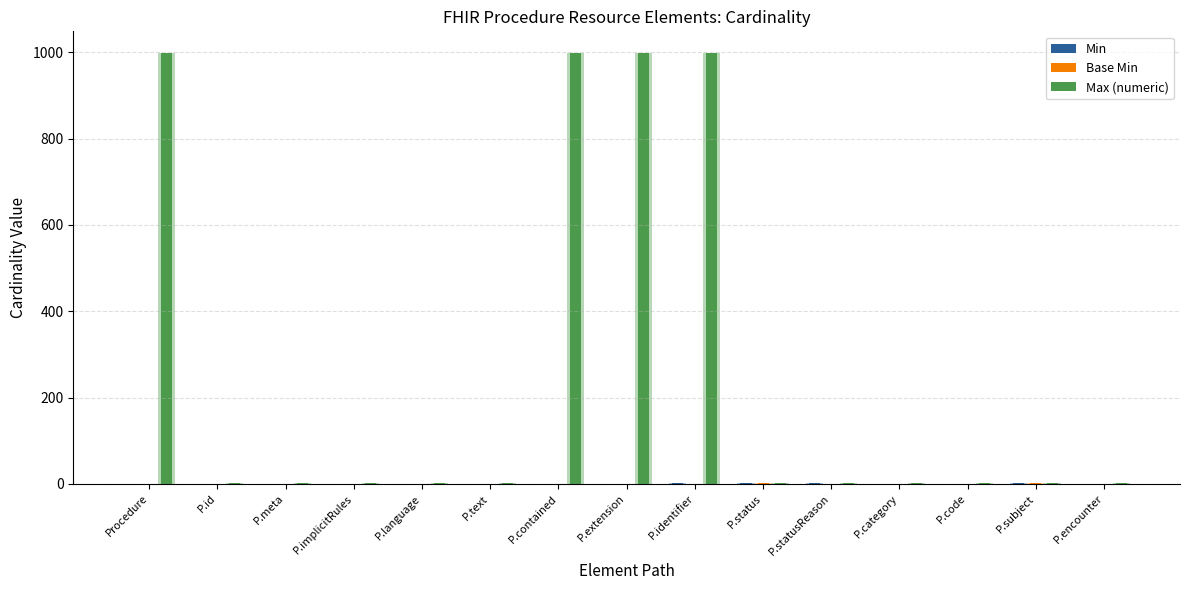

List the labels in order of Max (numeric) value, largest first.

Procedure, P.contained, P.extension, P.identifier, P.id, P.meta, P.implicitRules, P.language, P.text, P.status, P.statusReason, P.category, P.code, P.subject, P.encounter